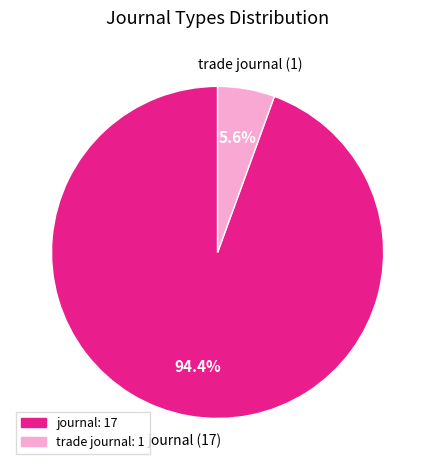

The journal slice represents 94% of the pie. True or false?

True